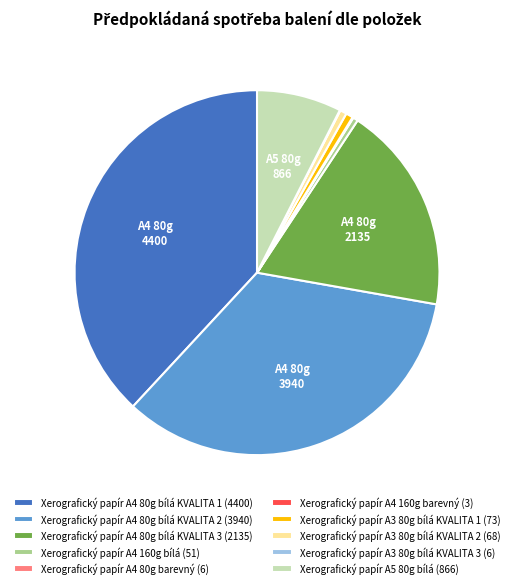

What is the largest slice in the pie chart?

Xerografický papír A4 80g bílá KVALITA 1 (4400)